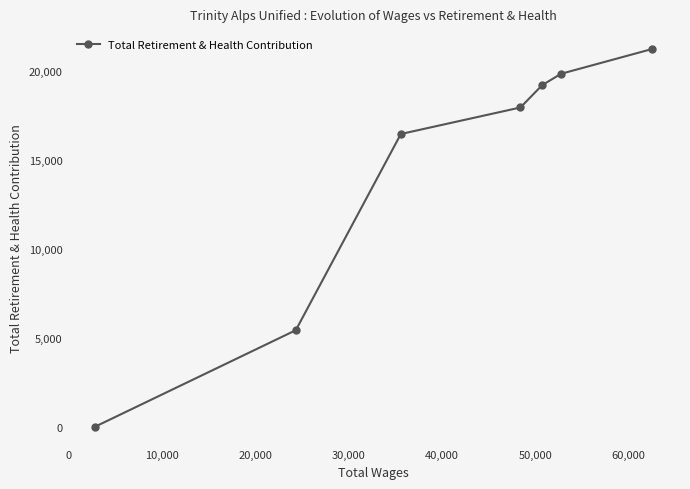

What is the greatest value displayed?

21254